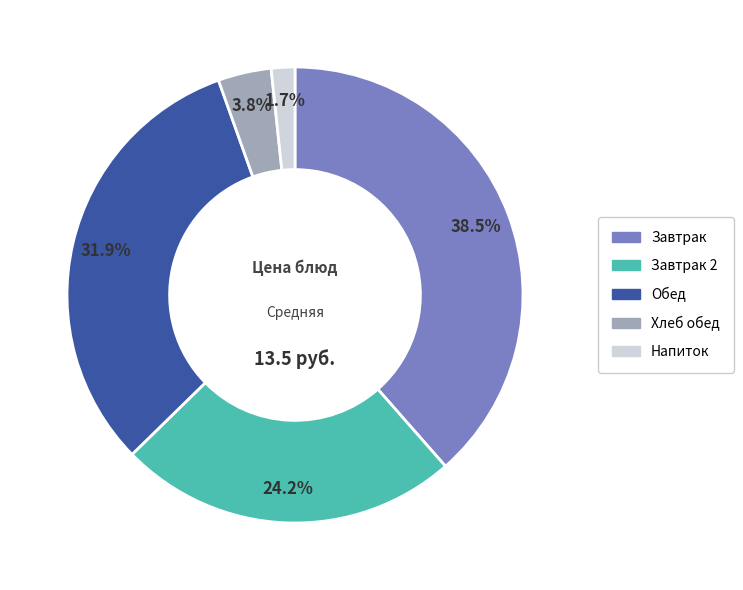

Does any single category account for the majority?

No